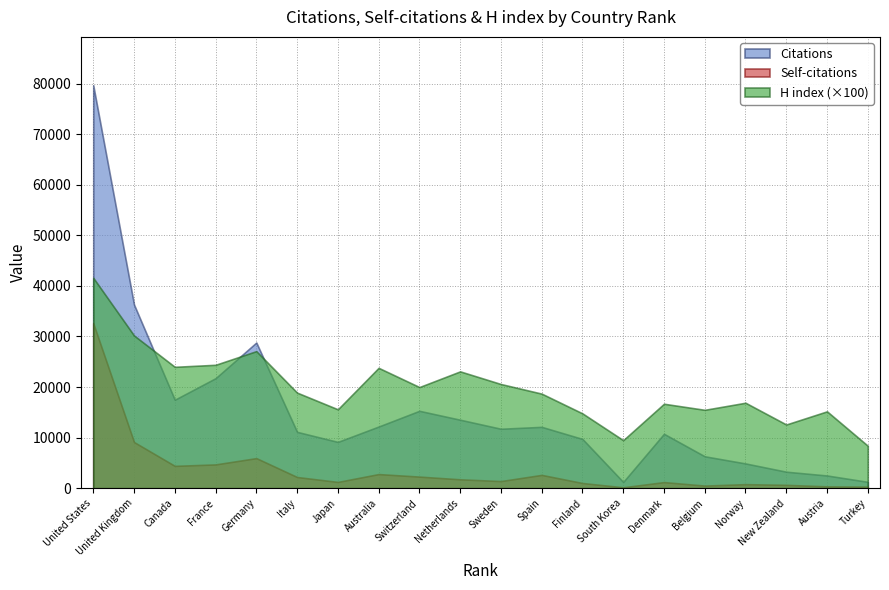

What is the difference between the highest and lowest values at 16?

6157